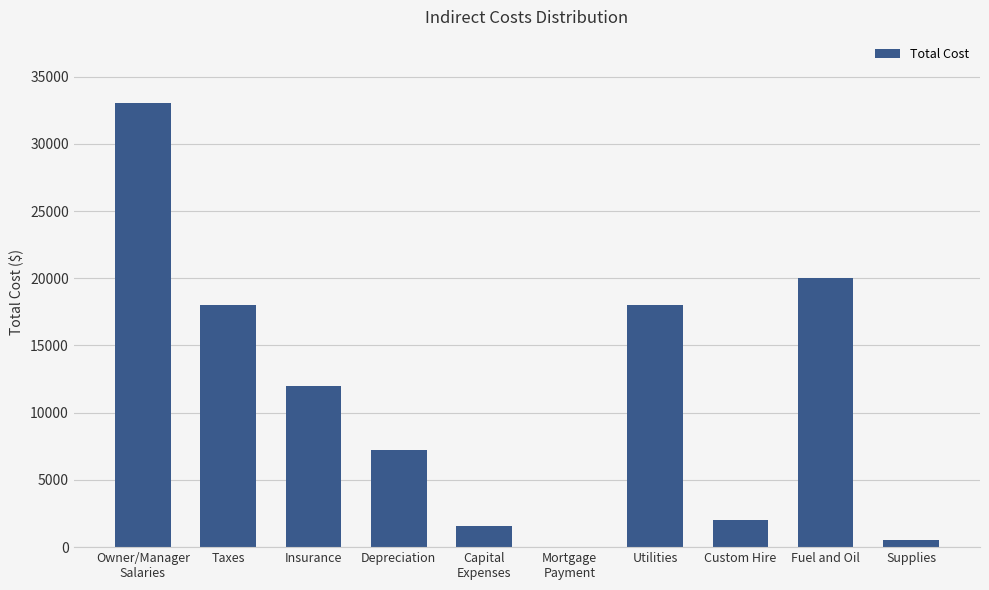

Where does the data first go above 12000?

Owner/Manager
Salaries